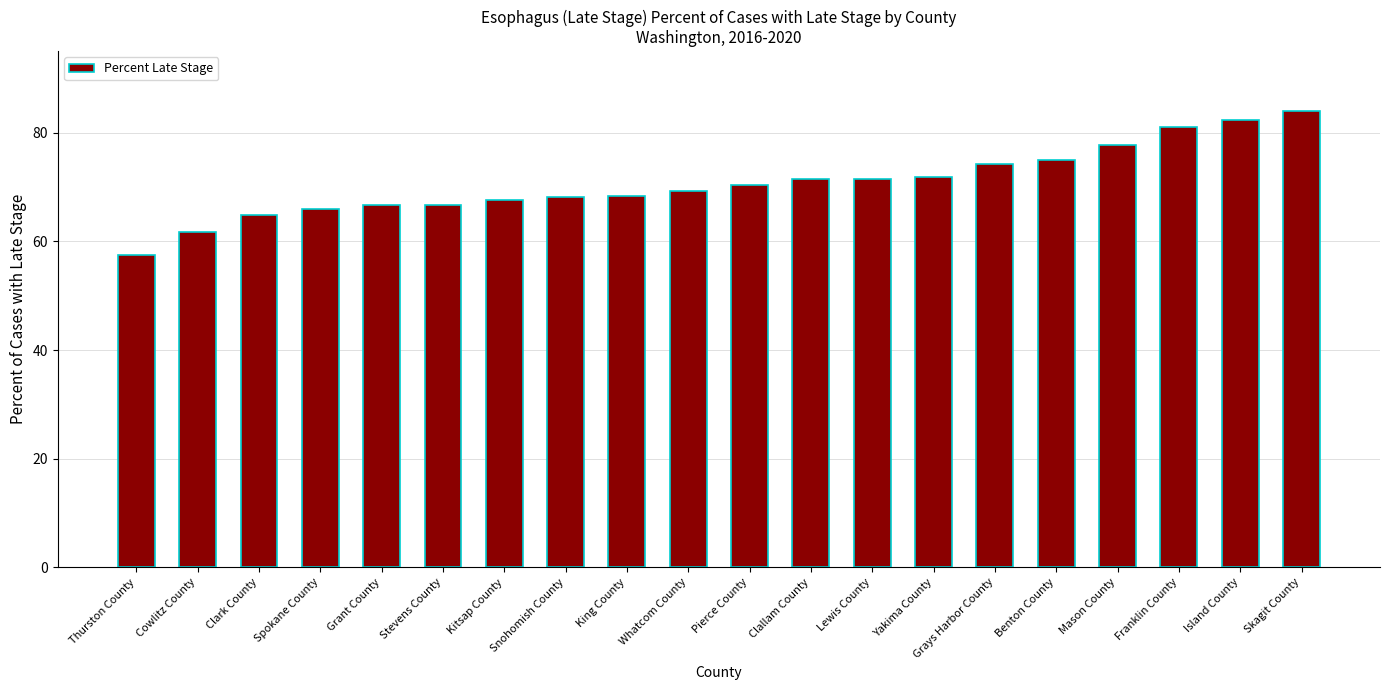

What is the approximate value at Grays Harbor County?

74.3